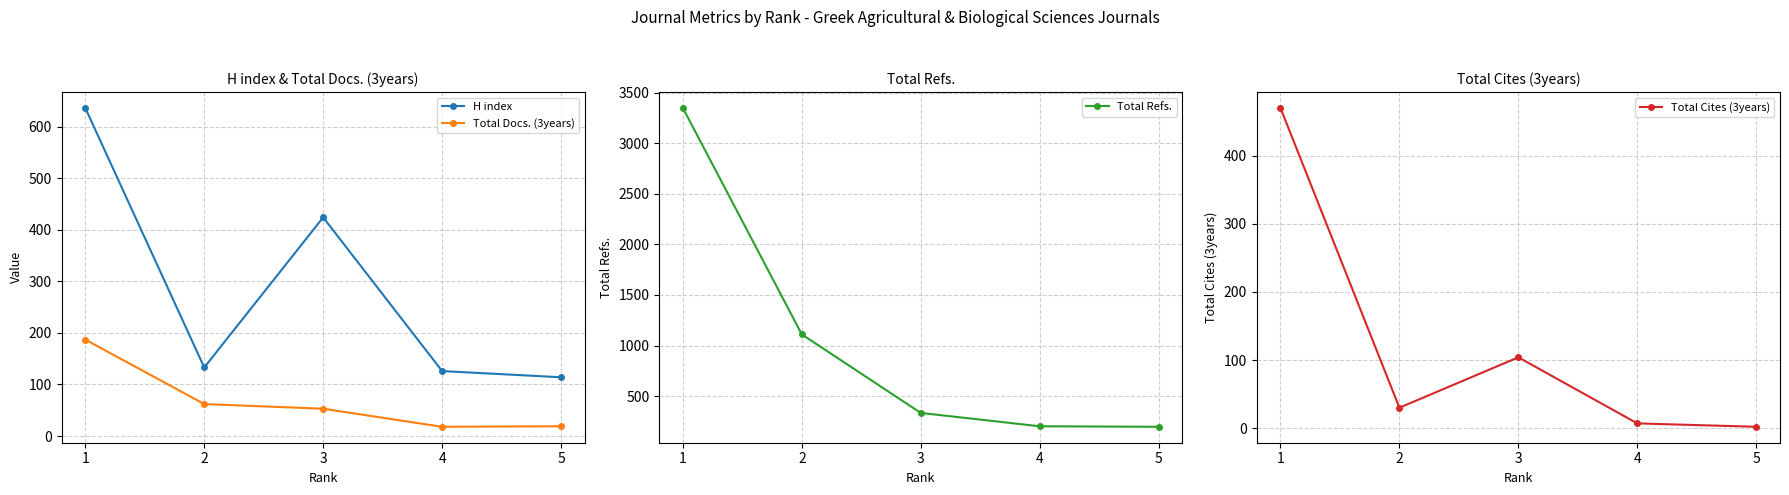

Which label corresponds to the largest value in the chart?

1